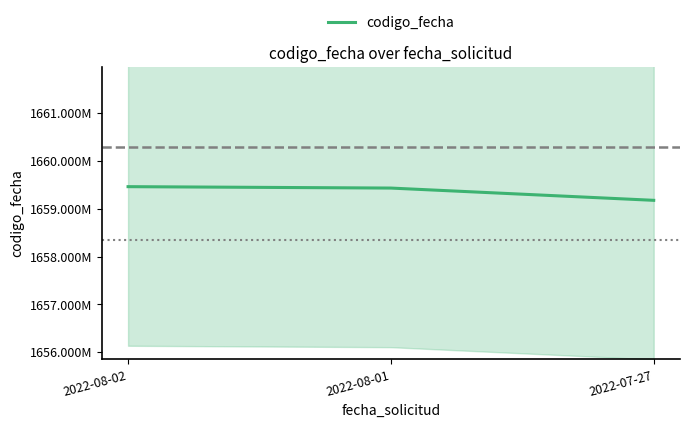

What is the value of the 1st point from the left?

1659457843